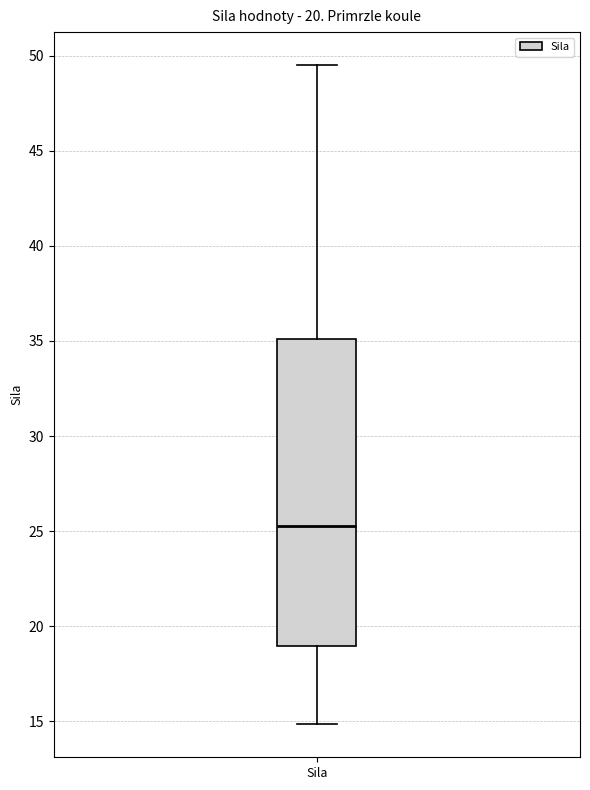

Transcribe this box plot: give where the median line is, the range the box spans, and where the two whiskers end, as read against the y-axis. The values are not printed on the chart, so give them approximately, as read against the axis.

median 25.5, box 19.0 to 35.0, whiskers 15.0 to 49.5